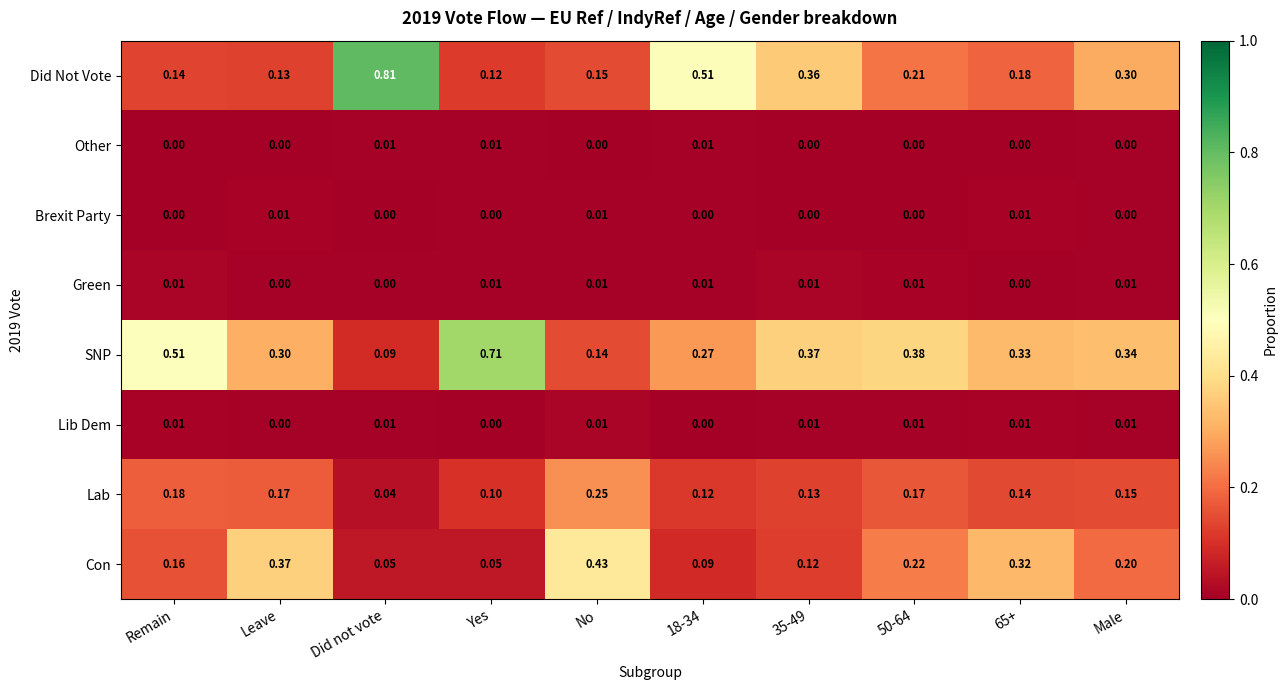

At which label does SNP reach its peak?

Yes